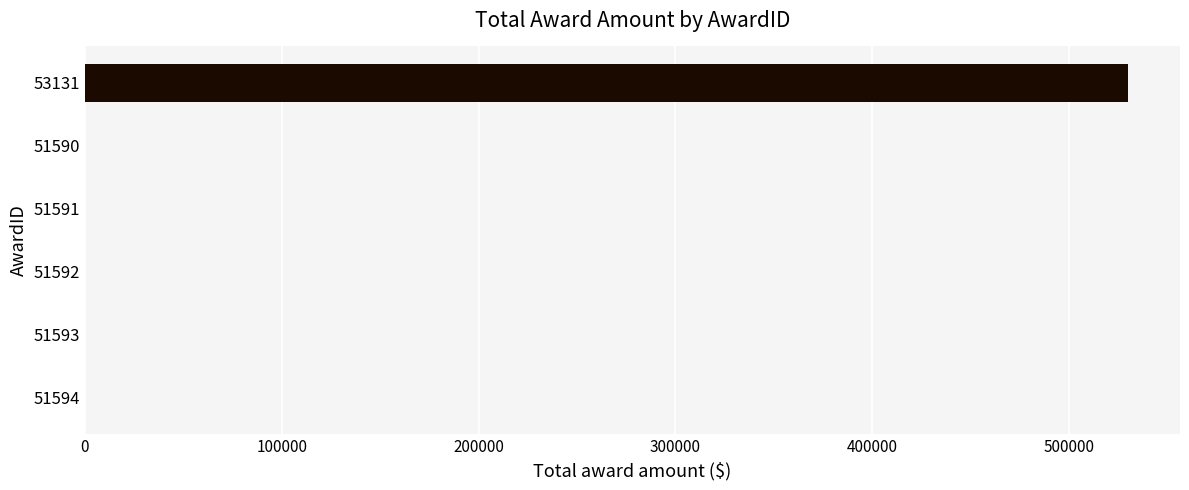

What is the sum of all values?

529809